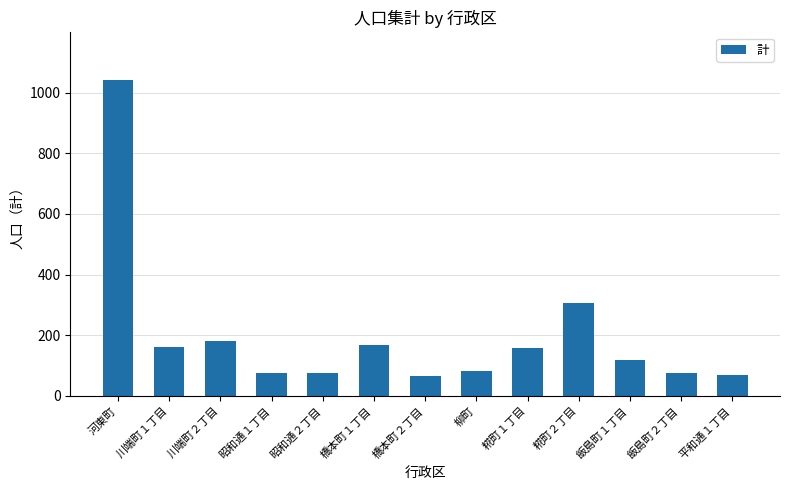

What is the label of the 10th bar from the right?

昭和通１丁目